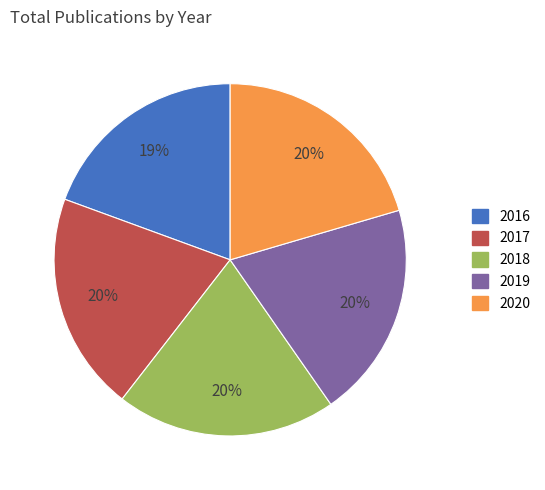

To the nearest percent, what is the difference between the largest and smallest slice percentages?

1%